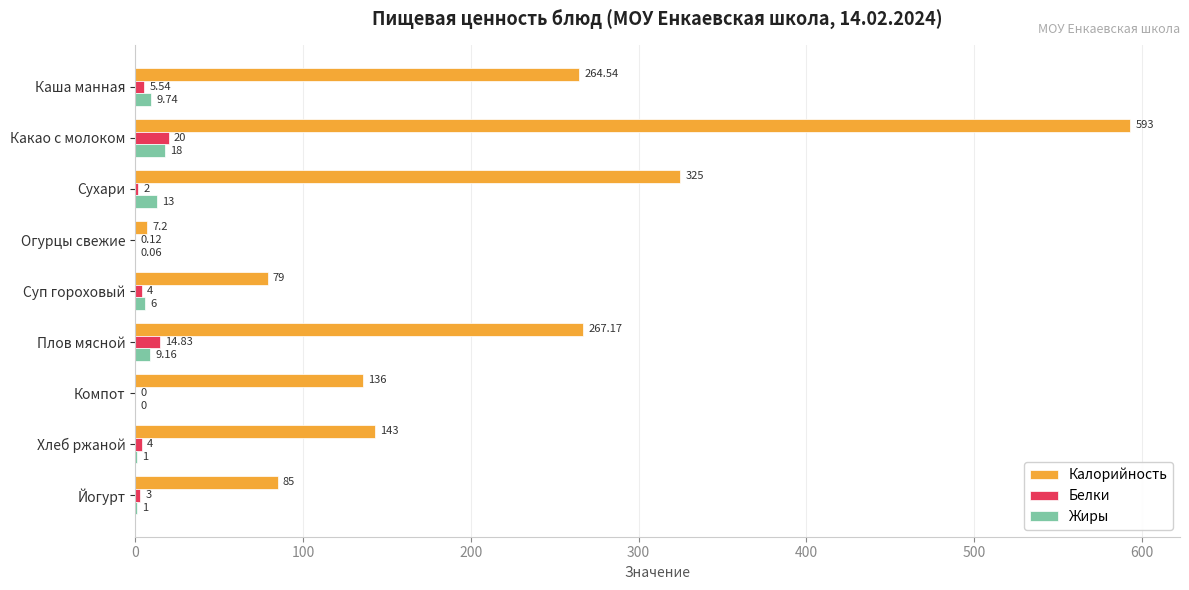

At which label is Калорийность closest to 300?

Сухари